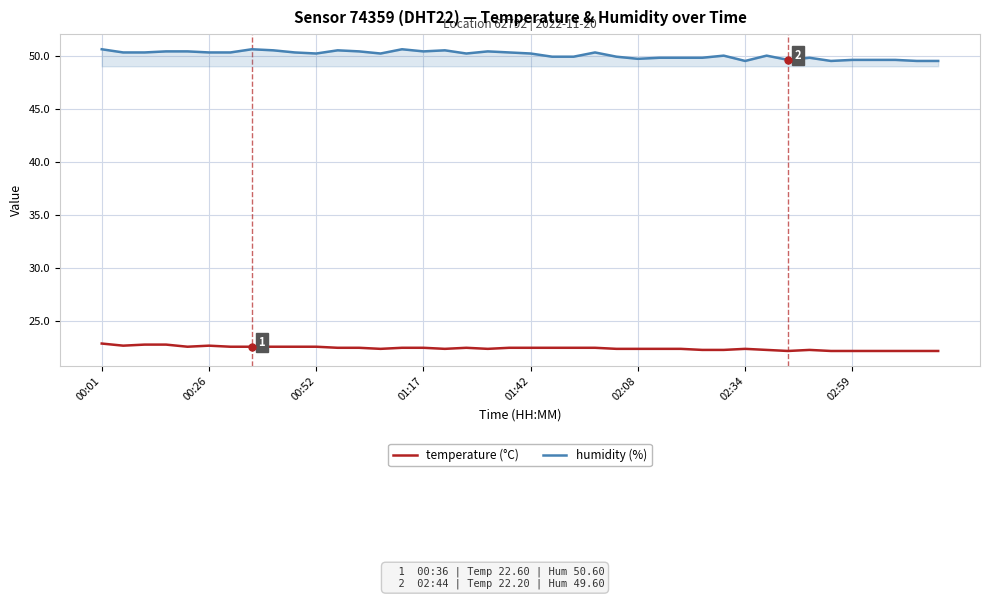

How many lines are shown in the chart?

2